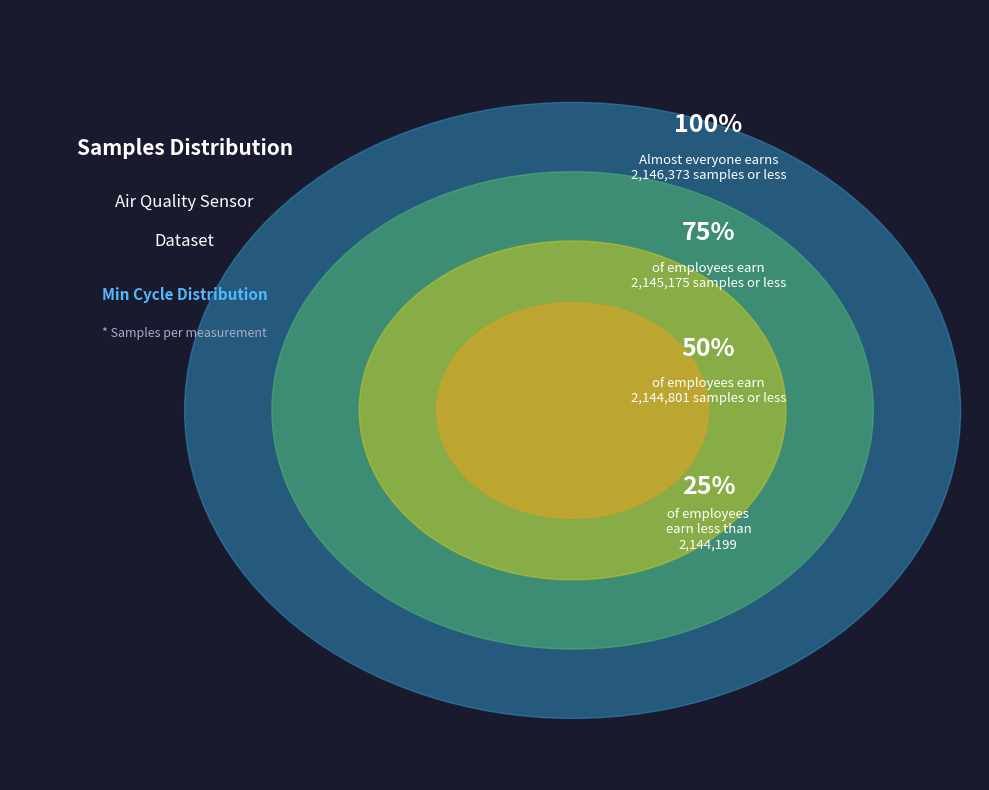

Is it true that 59 is 2% of the pie?

True